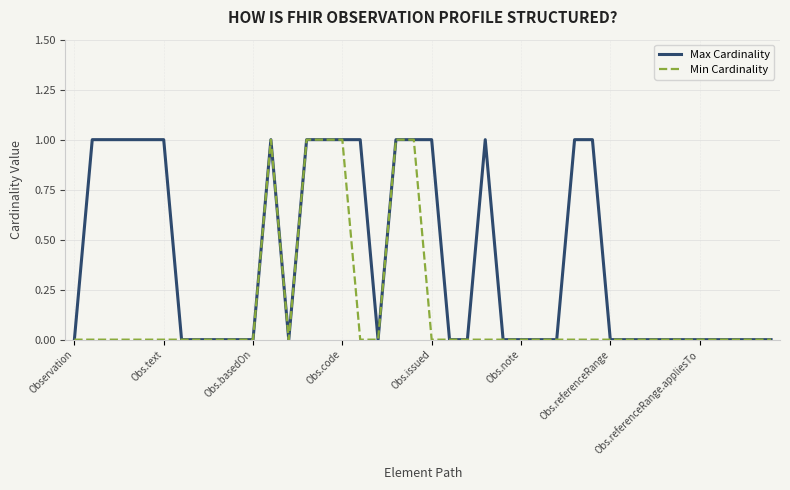

What is the difference between the maximum and minimum values in the Min Cardinality series?

1